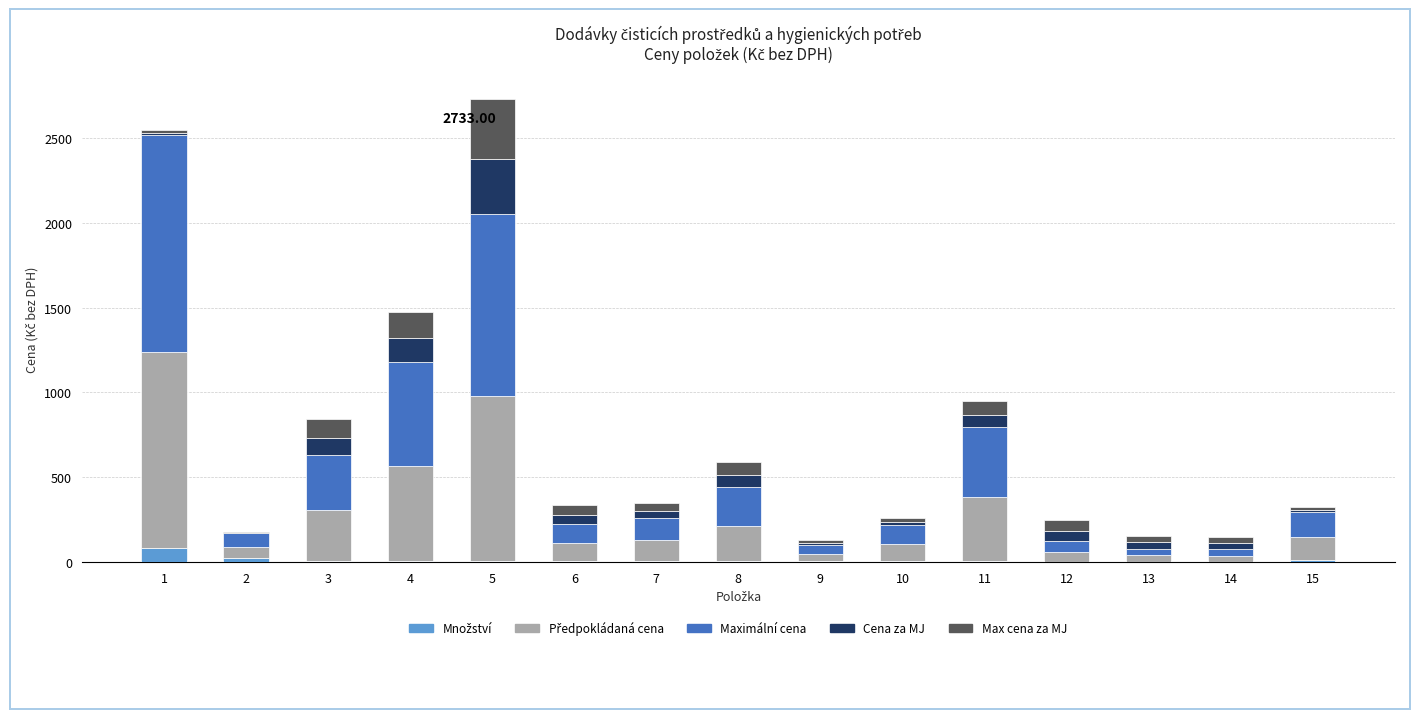

How many data points does each series have?

15